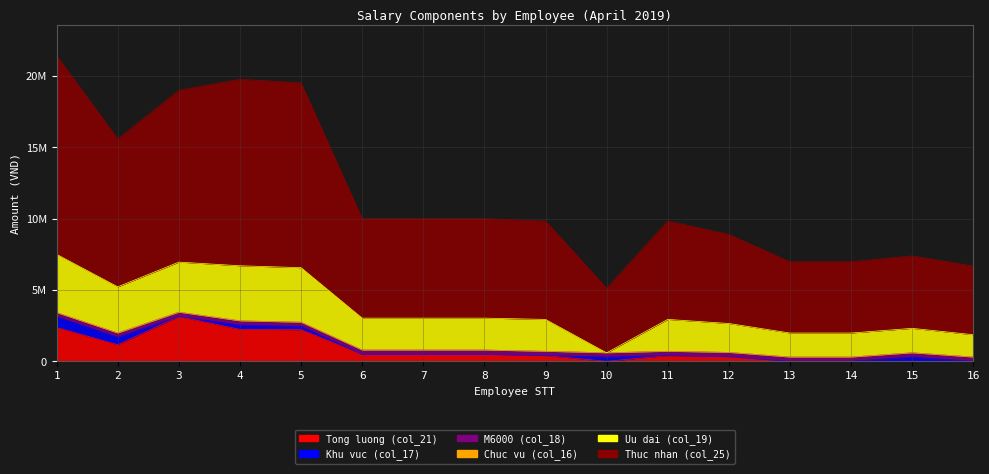

How many distinct data groups are displayed?

6